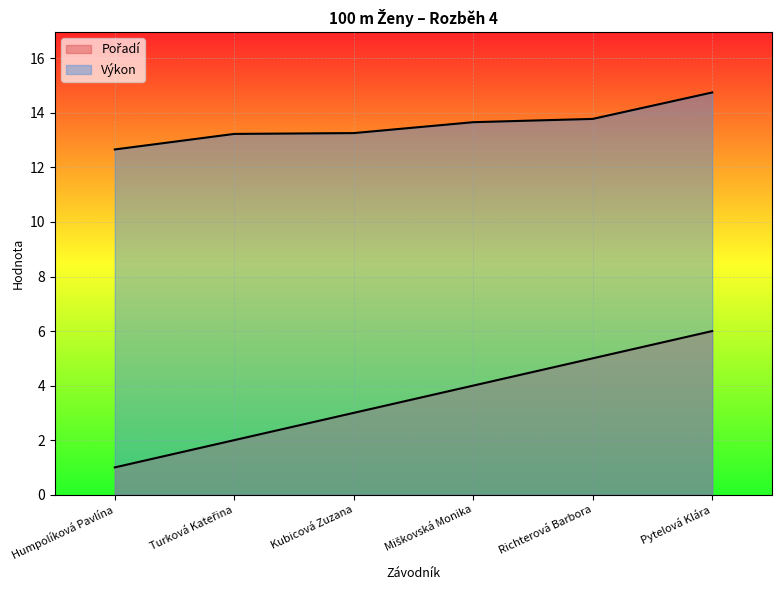

True or false: Pořadí and Výkon cross at least once.

False